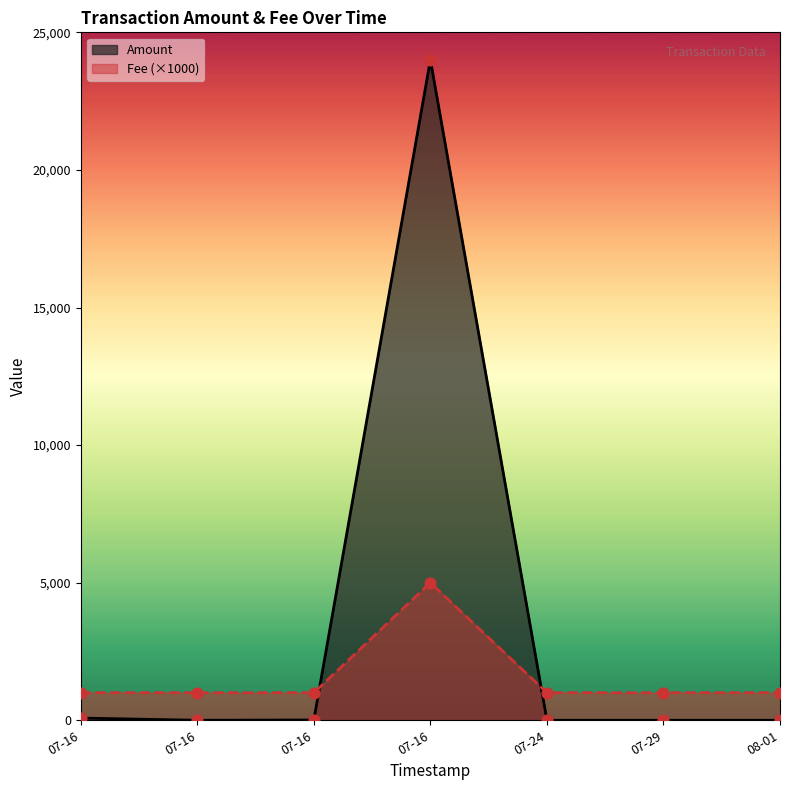

Which series has the largest total across all categories?

Amount